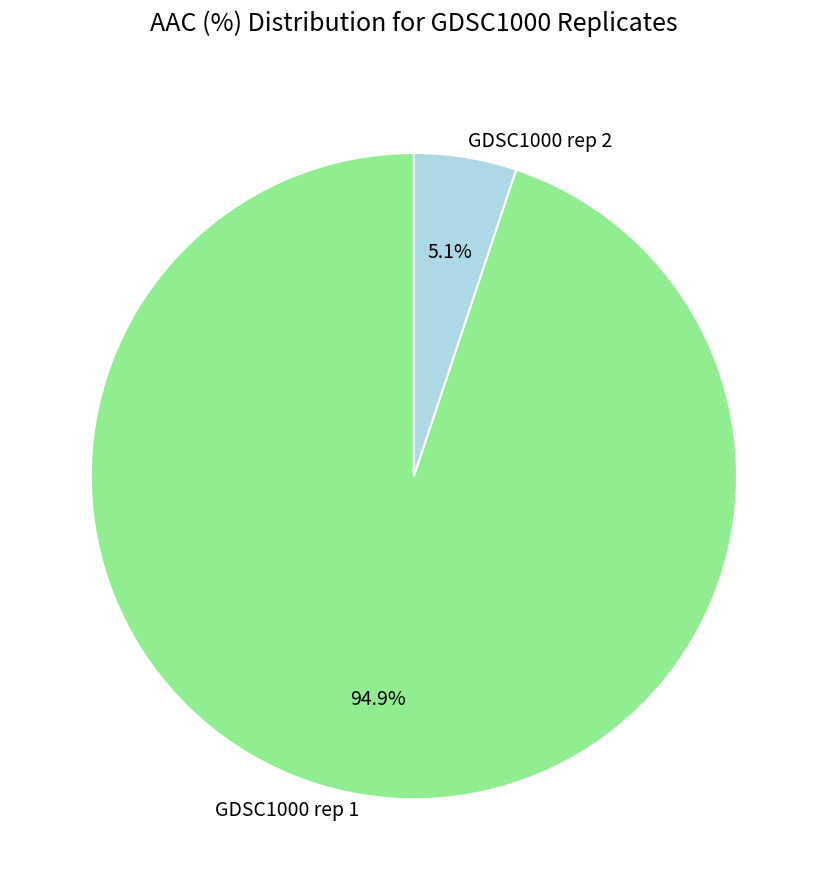

Which slice is the smallest?

GDSC1000 rep 2